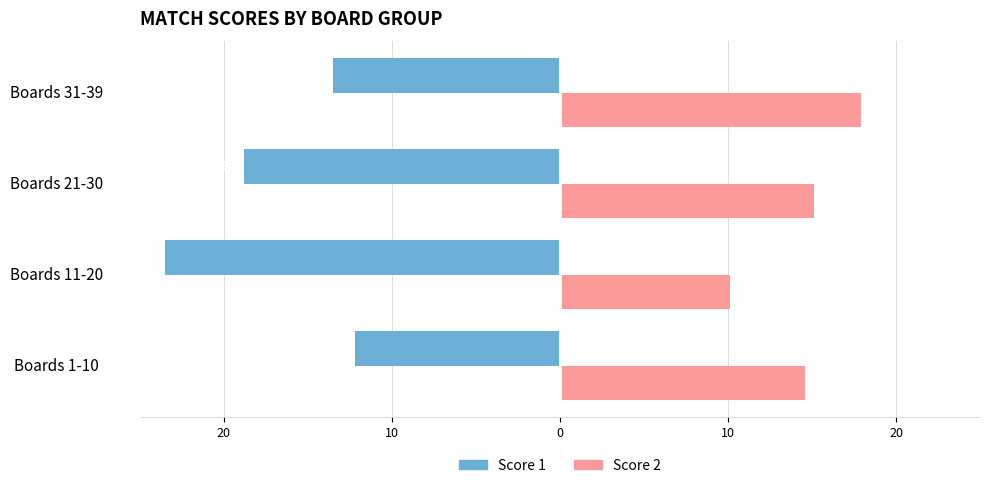

What is the smallest value displayed?

-23.5